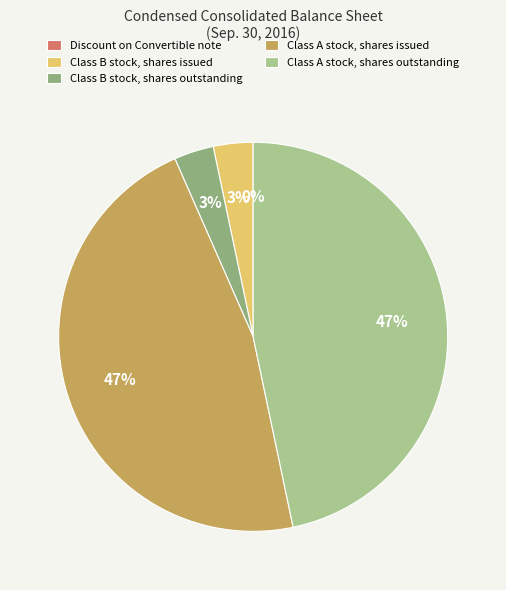

Combined, do Class A stock, shares outstanding and Discount on Convertible note account for over 50%?

No